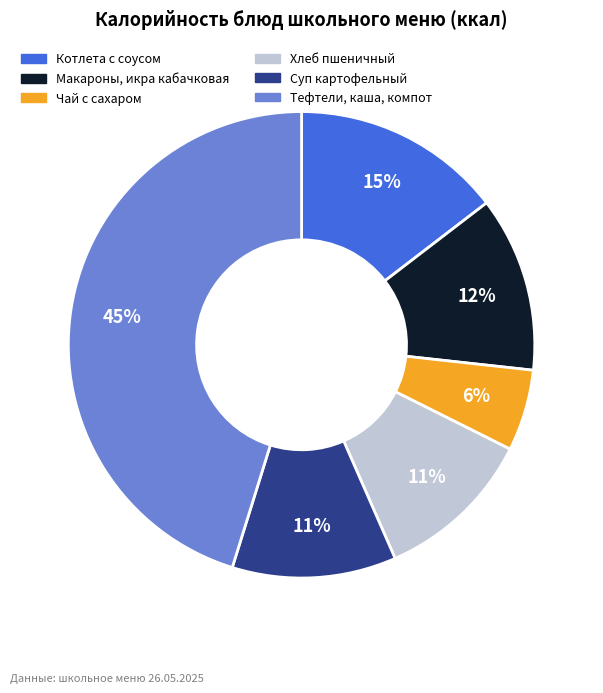

Is the sum of Макароны, икра кабачковая and Котлета с соусом greater than half?

No